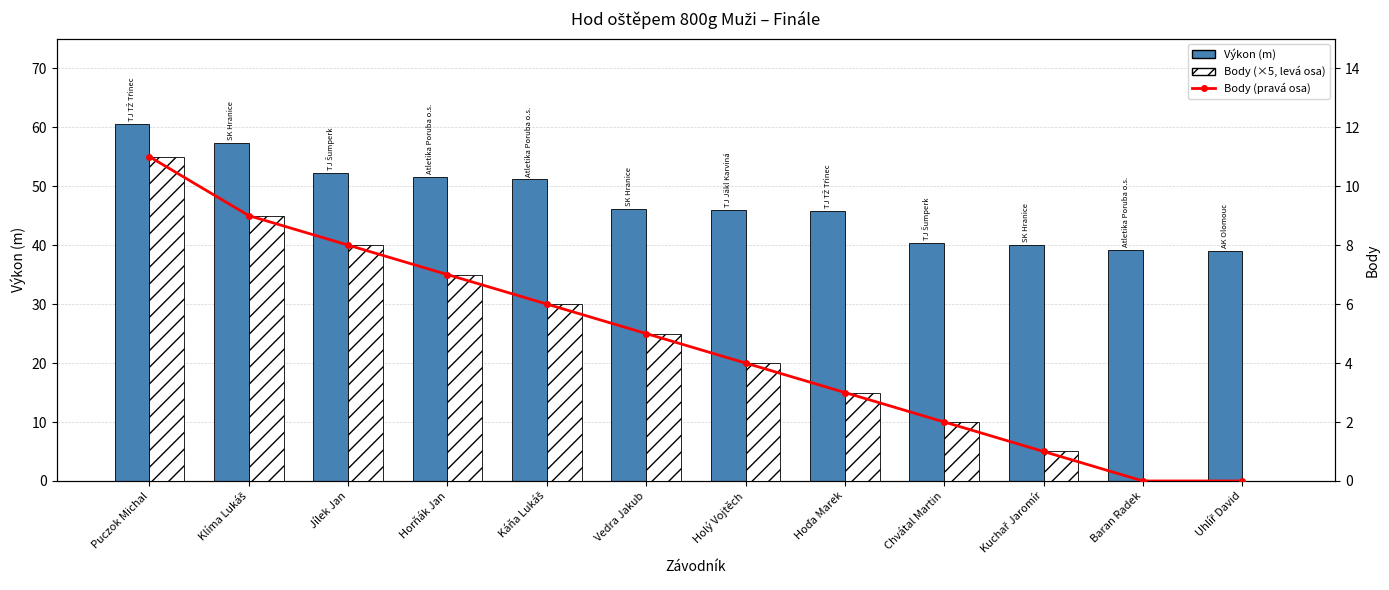

At which category is the sum across all series the highest?

Puczok Michal